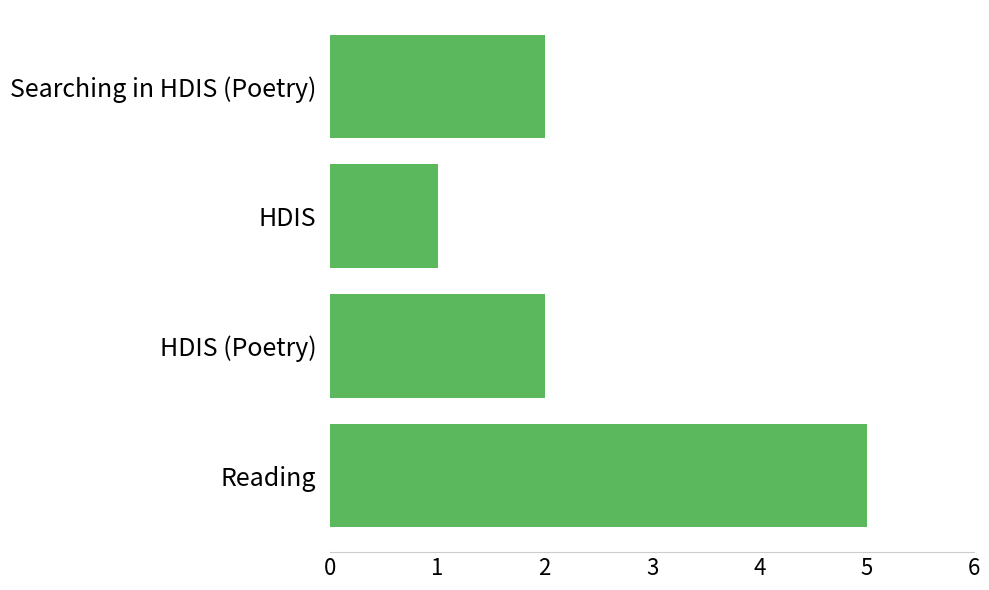

Which label corresponds to the smallest value in the chart?

HDIS